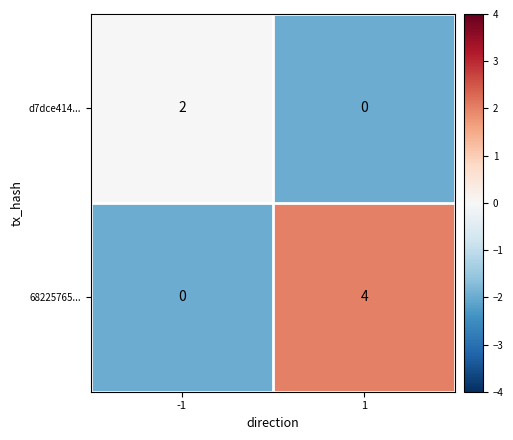

Which series has the largest range (max minus min)?

68225765...